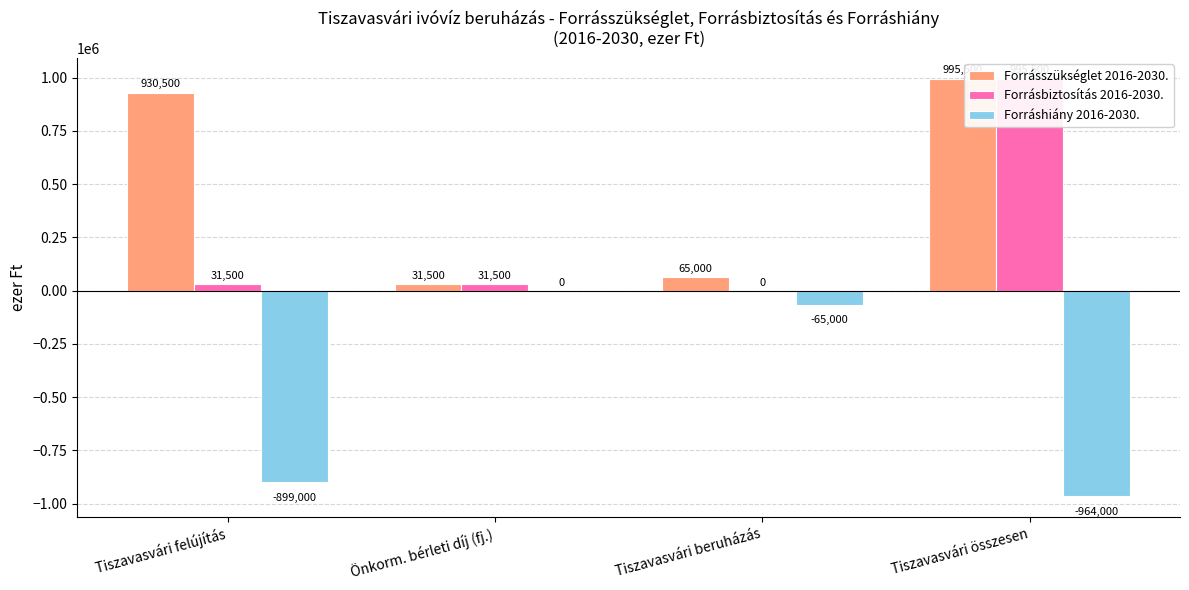

Which label corresponds to the smallest value in the chart?

Tiszavasvári összesen